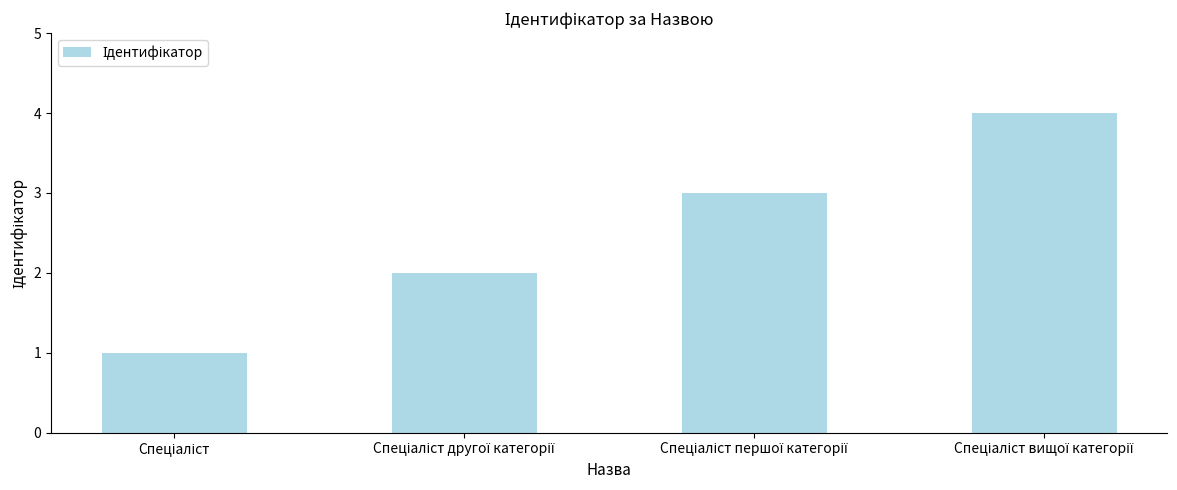

What is the greatest value displayed?

4